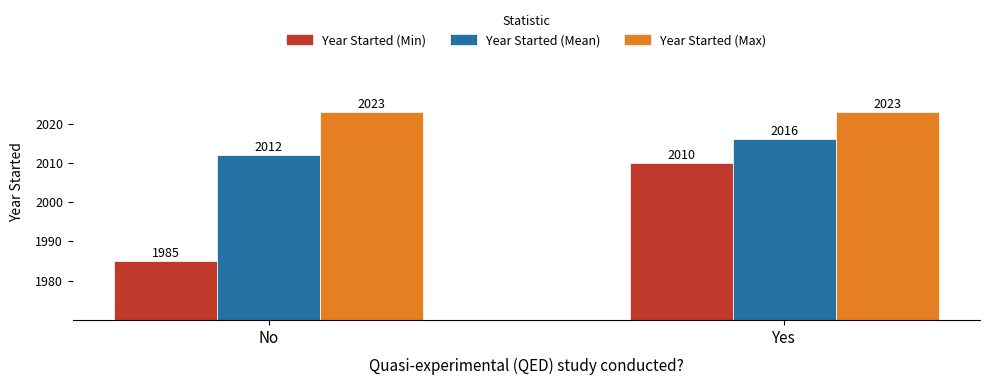

What is the label of the 1st bar from the left?

No